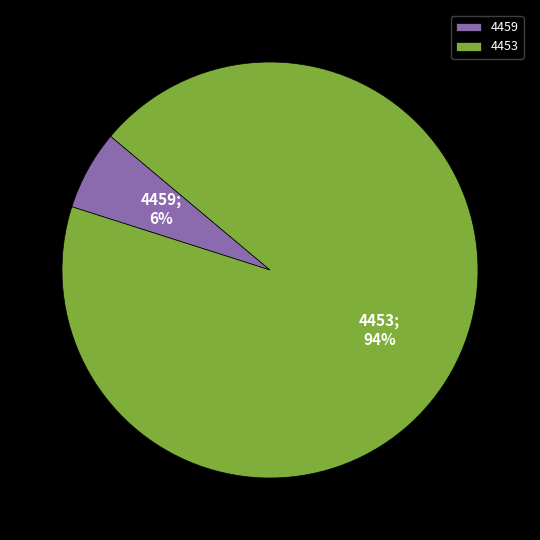

To the nearest percent, what is the difference between the largest and smallest slice percentages?

88%